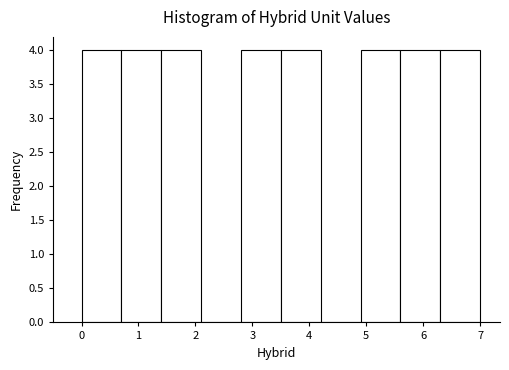

Reading left to right, transcribe this chart: for each bar, give the range it covers on the x-axis and its height. The values are not printed on the chart, so give them approximately, as read against the axis.

0.0 to 0.7: 4
0.7 to 1.4: 4
1.4 to 2.1: 4
2.1 to 2.8: 0
2.8 to 3.5: 4
3.5 to 4.2: 4
4.2 to 4.9: 0
4.9 to 5.6: 4
5.6 to 6.3: 4
6.3 to 7.0: 4